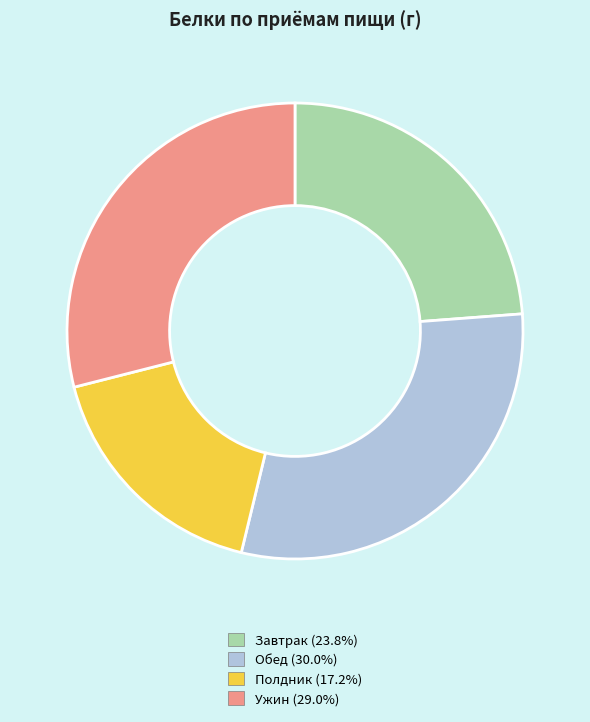

The Ужин slice represents 40% of the pie. True or false?

False